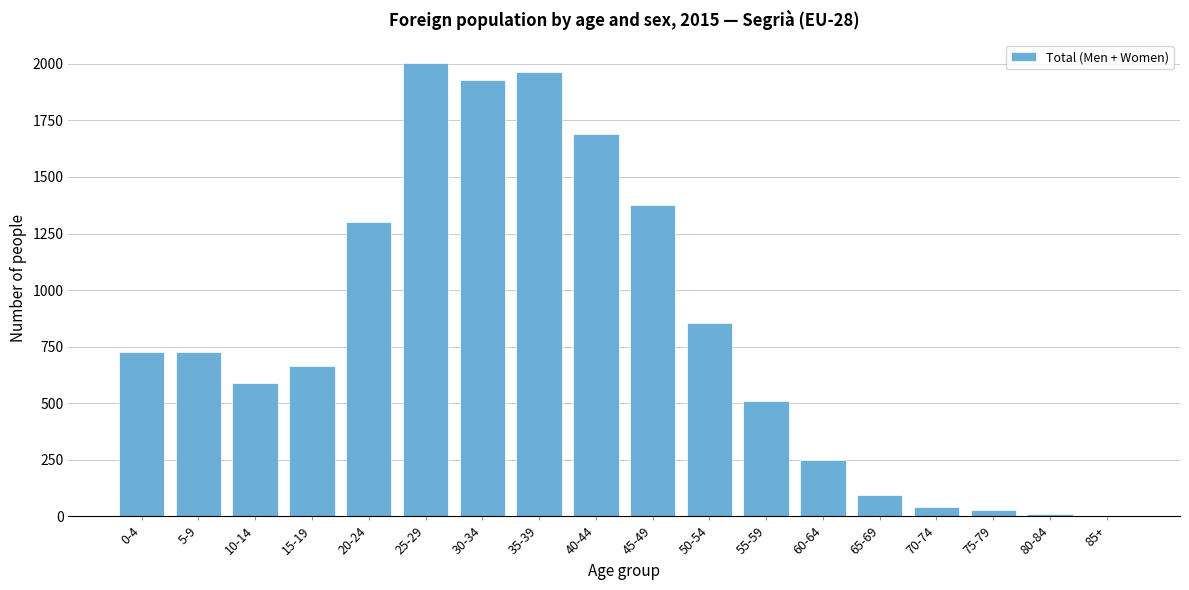

Reading left to right, list all the values displayed in this chart.

0-4=726	5-9=726	10-14=590	15-19=665	20-24=1303	25-29=2005	30-34=1929	35-39=1964	40-44=1690	45-49=1378	50-54=856	55-59=509	60-64=251	65-69=94	70-74=42	75-79=28	80-84=9	85+=0